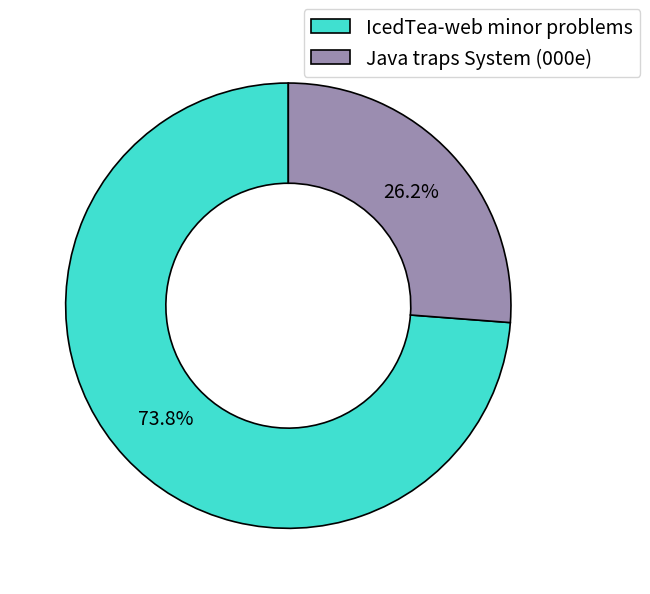

To the nearest percent, what is the difference between the largest and smallest slice percentages?

48%